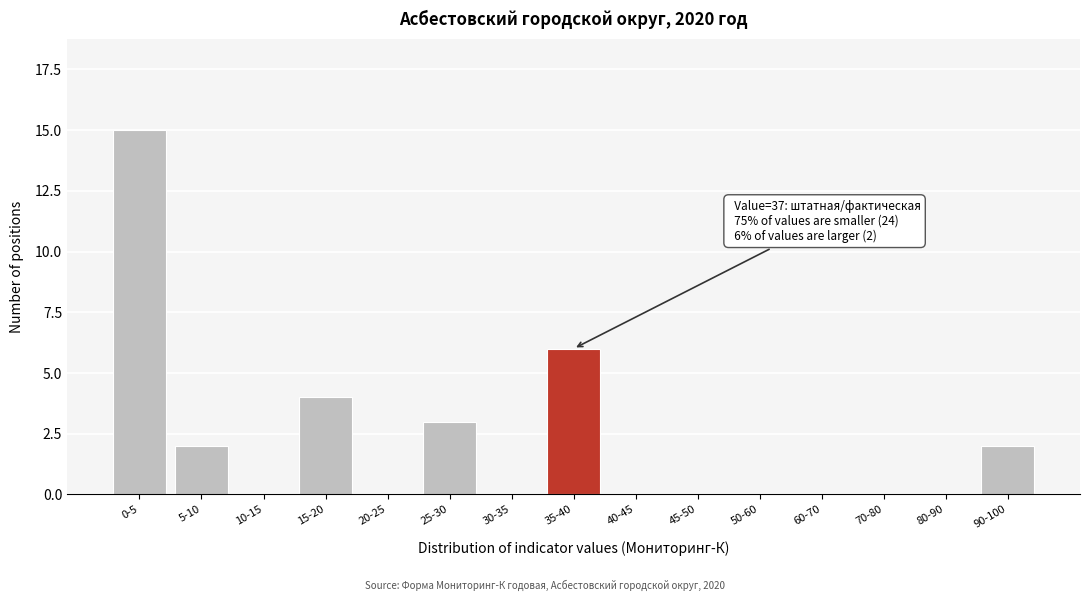

Reading right to left, list all the values displayed in this chart.

90-100=2	80-90=0	70-80=0	60-70=0	50-60=0	45-50=0	40-45=0	35-40=6	30-35=0	25-30=3	20-25=0	15-20=4	10-15=0	5-10=2	0-5=15